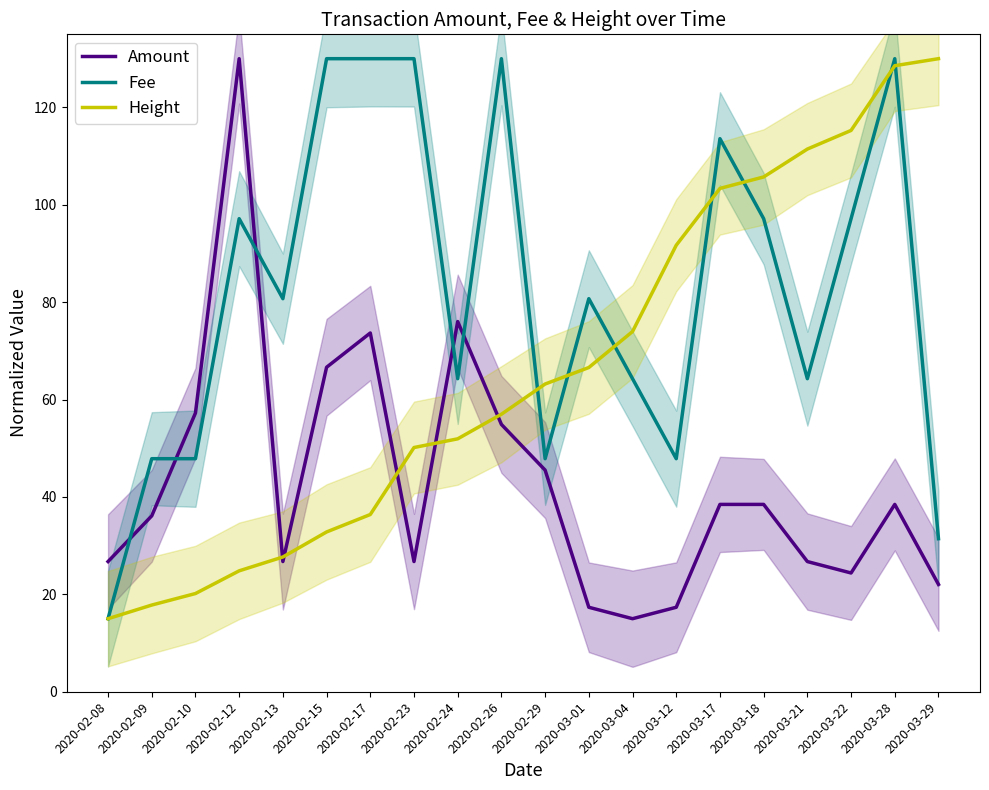

Reading left to right, what are all the values shown in this chart?

Amount: 2020-02-08=26.7	2020-02-09=36.1	2020-02-10=57.2	2020-02-12=130.0	2020-02-13=26.7	2020-02-15=66.6	2020-02-17=73.7	2020-02-23=26.7	2020-02-24=76.0	2020-02-26=54.9	2020-02-29=45.5	2020-03-01=17.3	2020-03-04=15.0	2020-03-12=17.3	2020-03-17=38.5	2020-03-18=38.5	2020-03-21=26.7	2020-03-22=24.4	2020-03-28=38.5	2020-03-29=22.0
Fee: 2020-02-08=15.0	2020-02-09=47.9	2020-02-10=47.9	2020-02-12=97.1	2020-02-13=80.7	2020-02-15=130.0	2020-02-17=130.0	2020-02-23=130.0	2020-02-24=64.3	2020-02-26=130.0	2020-02-29=47.9	2020-03-01=80.7	2020-03-04=64.3	2020-03-12=47.9	2020-03-17=113.6	2020-03-18=97.1	2020-03-21=64.3	2020-03-22=97.1	2020-03-28=130.0	2020-03-29=31.4
Height: 2020-02-08=15.0	2020-02-09=17.8	2020-02-10=20.2	2020-02-12=24.8	2020-02-13=27.7	2020-02-15=32.8	2020-02-17=36.4	2020-02-23=50.1	2020-02-24=51.9	2020-02-26=57.0	2020-02-29=63.2	2020-03-01=66.6	2020-03-04=74.0	2020-03-12=91.7	2020-03-17=103.4	2020-03-18=105.7	2020-03-21=111.4	2020-03-22=115.3	2020-03-28=128.6	2020-03-29=130.0